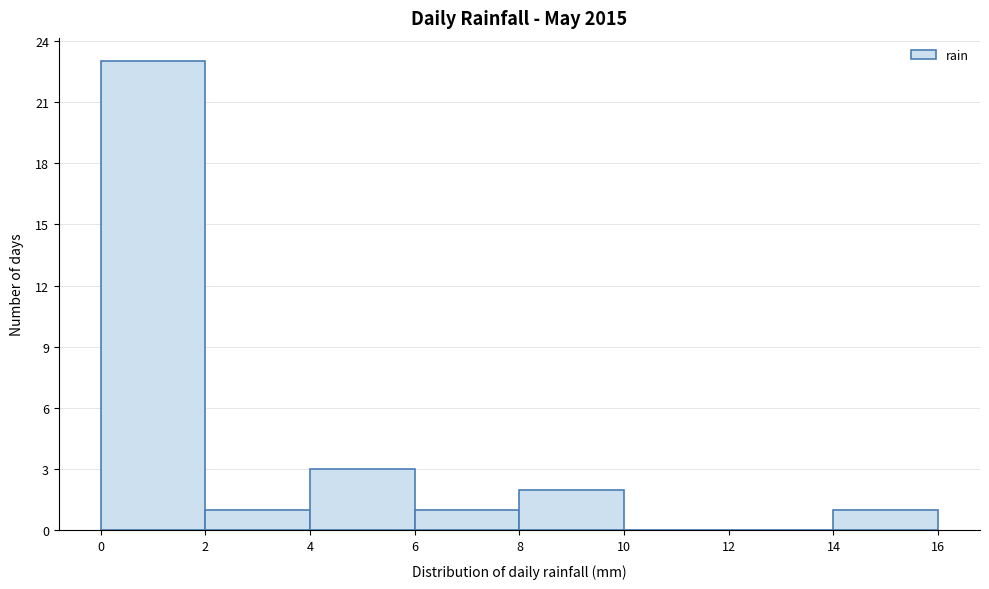

Which range on the x-axis has the tallest bar?

0 to 2